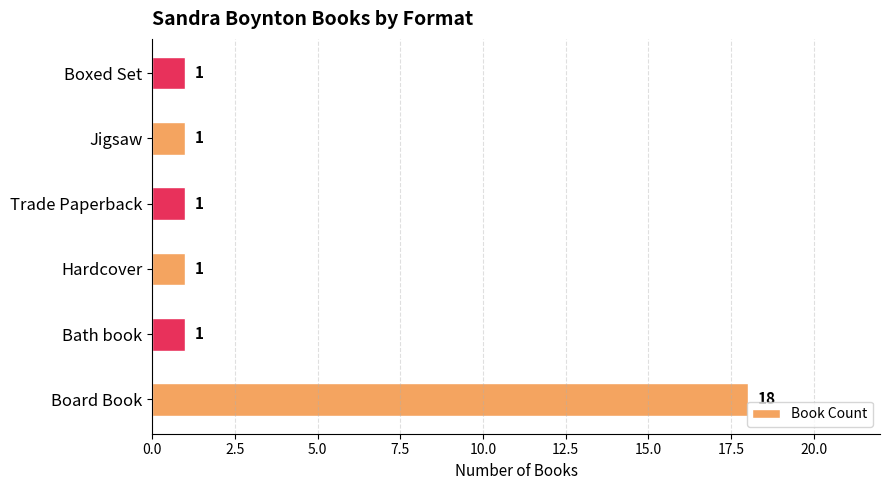

Is it true that the value at Bath book is 0?

False